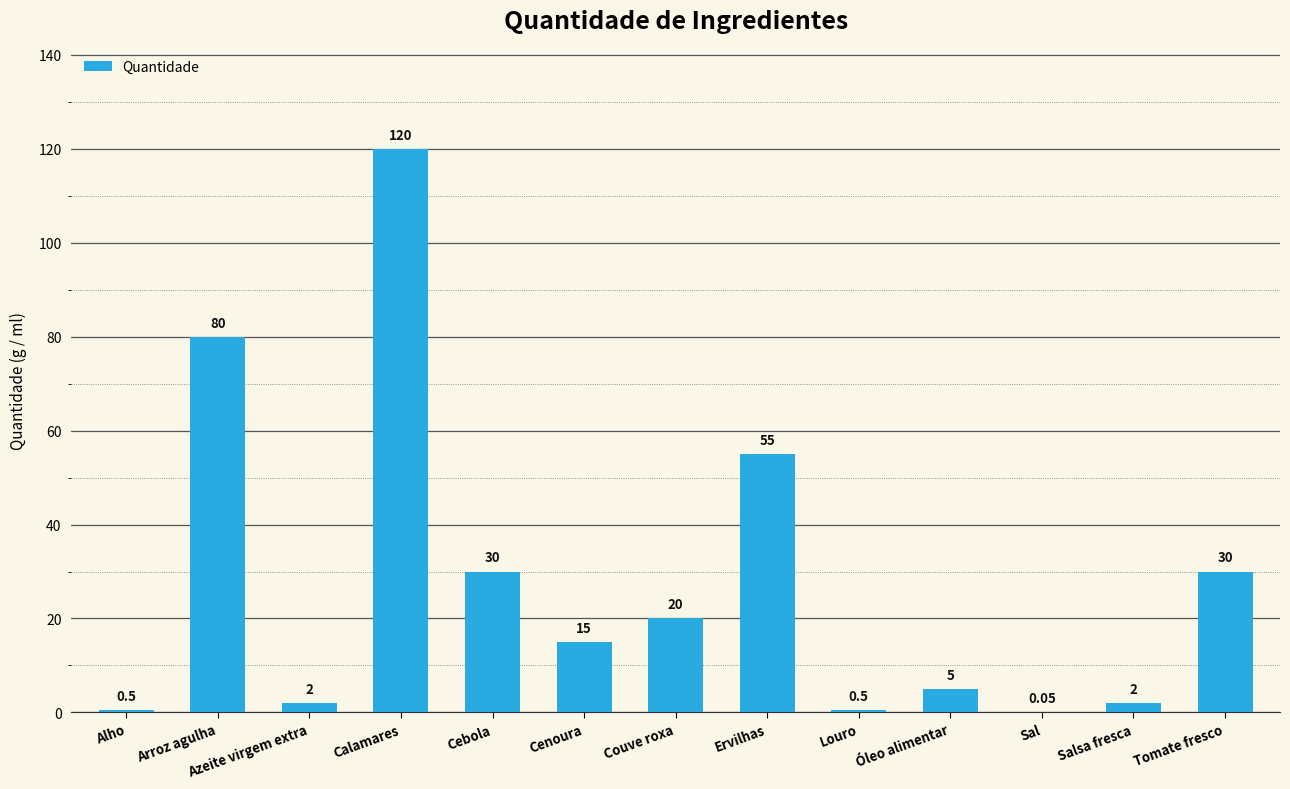

What is the sum of the values at Calamares and Cebola?

150.0